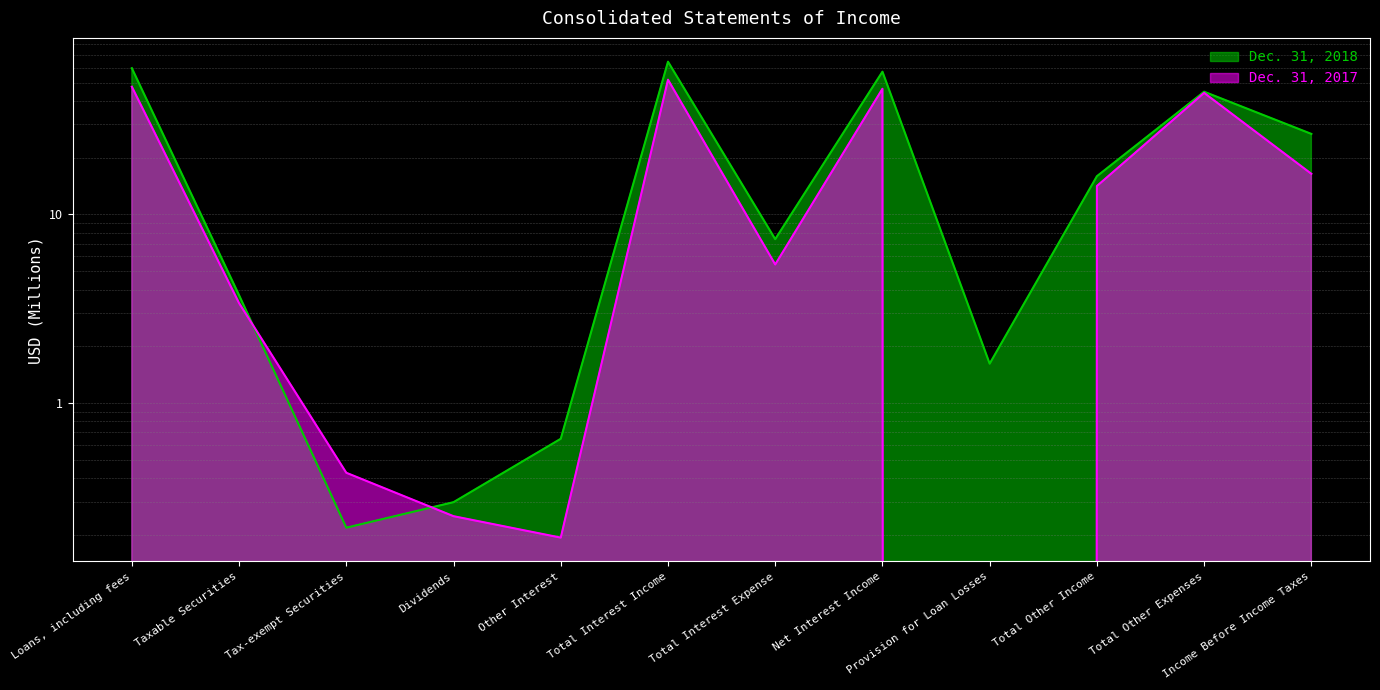

The Dec. 31, 2018 series shows 59.6 at Loans, including fees. True or false?

True